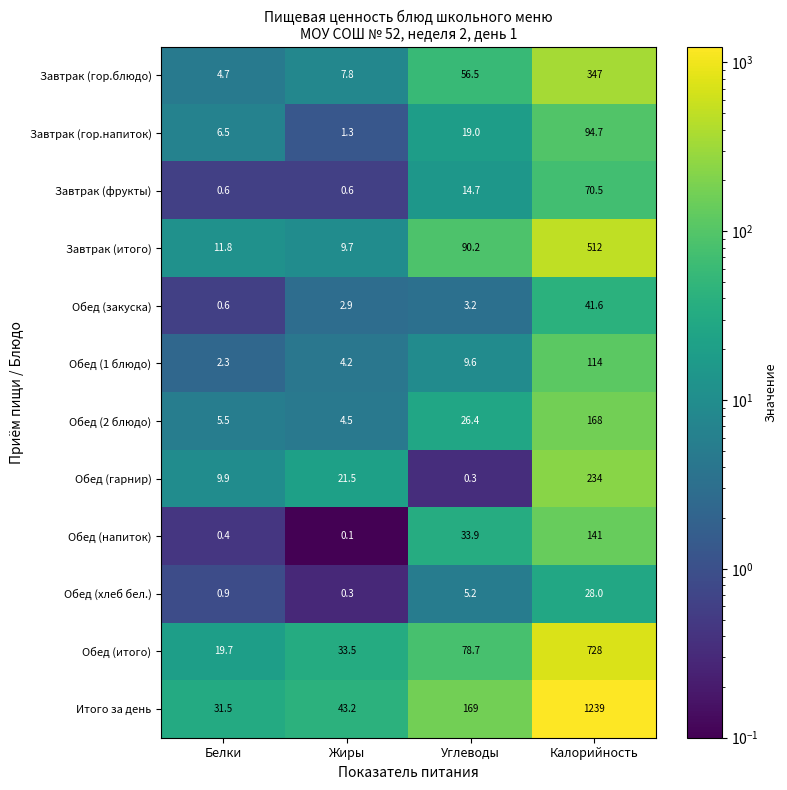

What is the maximum value shown in the chart?

1239.0